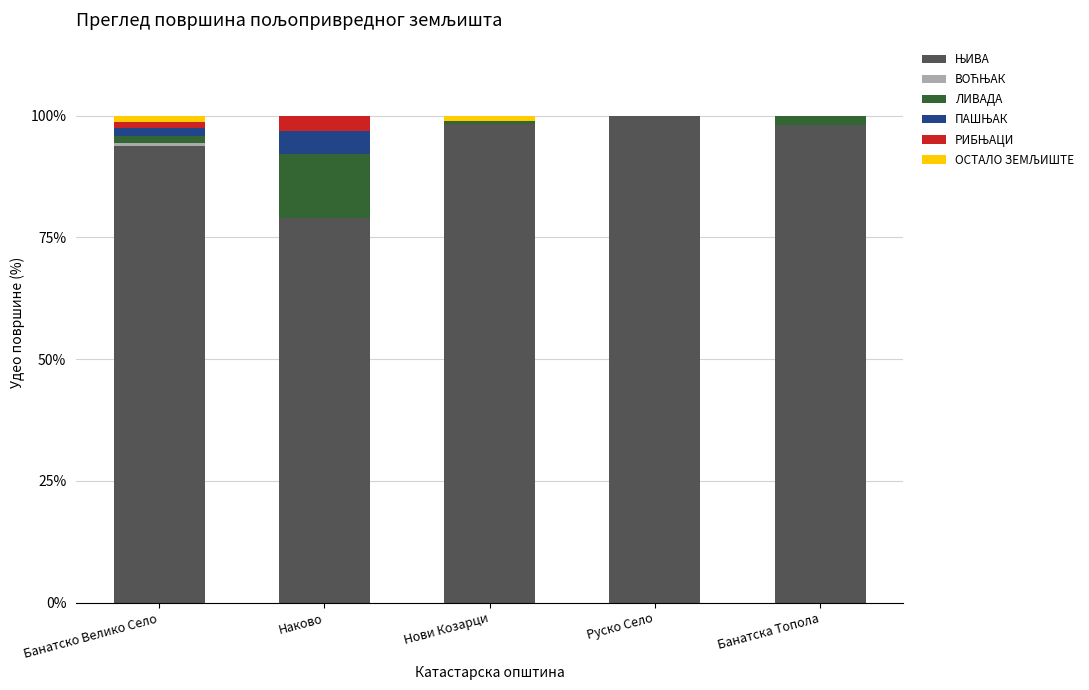

Does the chart contain stacked bars?

Yes